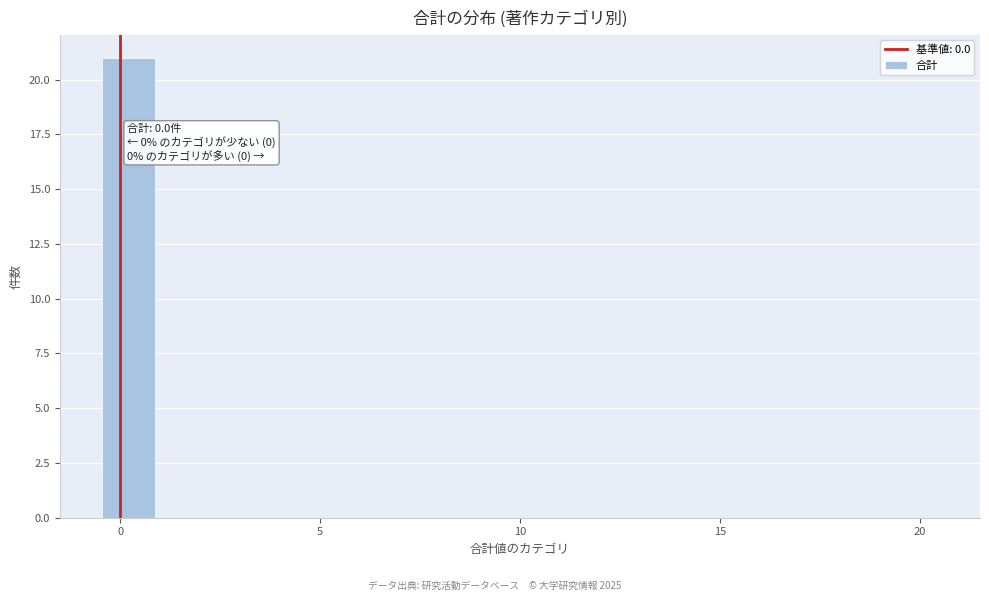

Read against the x-axis, roughly where is the centre of the tallest bar?

0.0